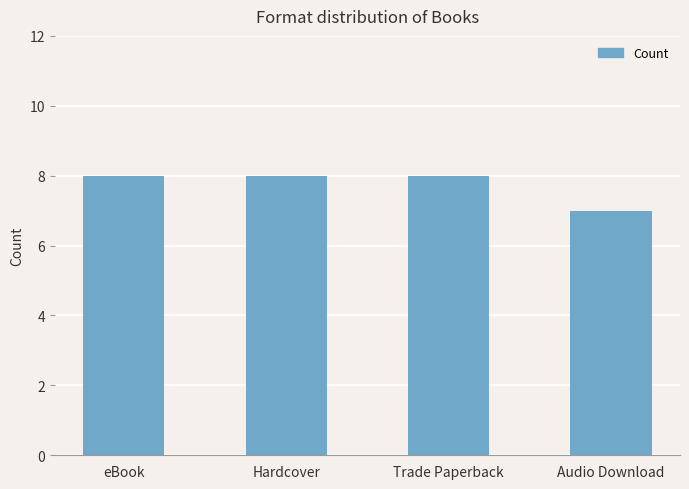

The value at Trade Paperback is 4. True or false?

False